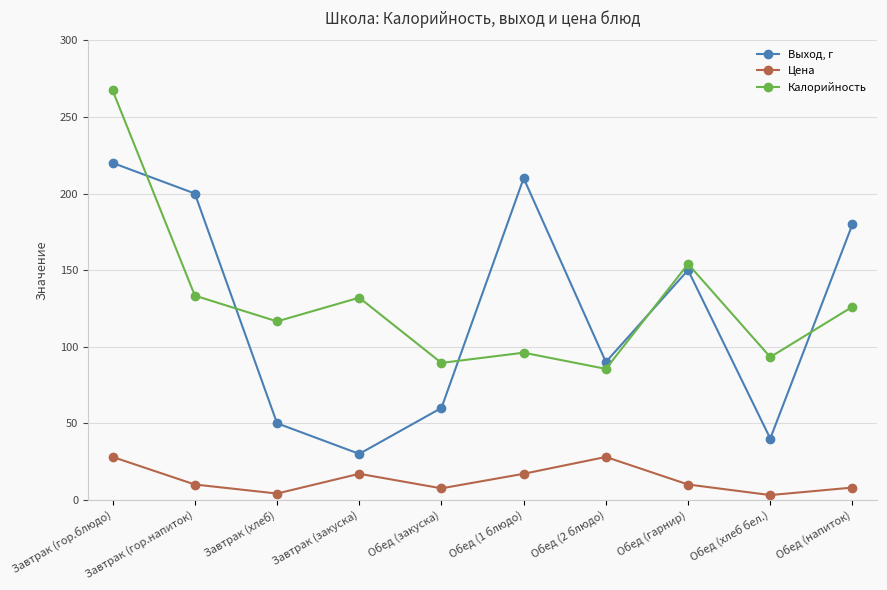

What is the approximate value of Калорийность at Обед (гарнир)?

154.0